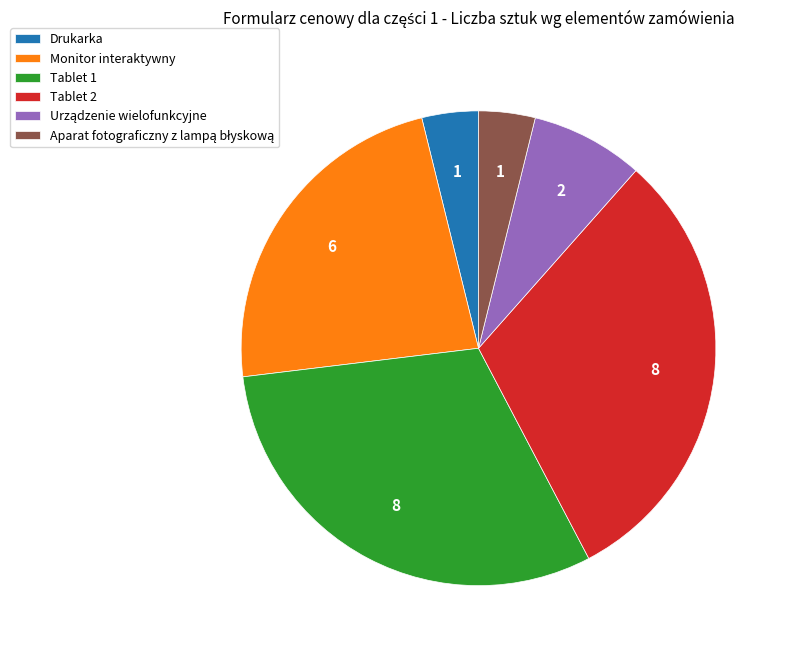

Does any single category account for the majority?

No